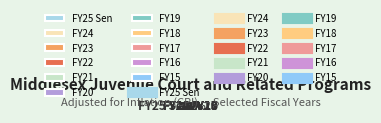

True or false: FY23 accounts for 1% of the total.

False